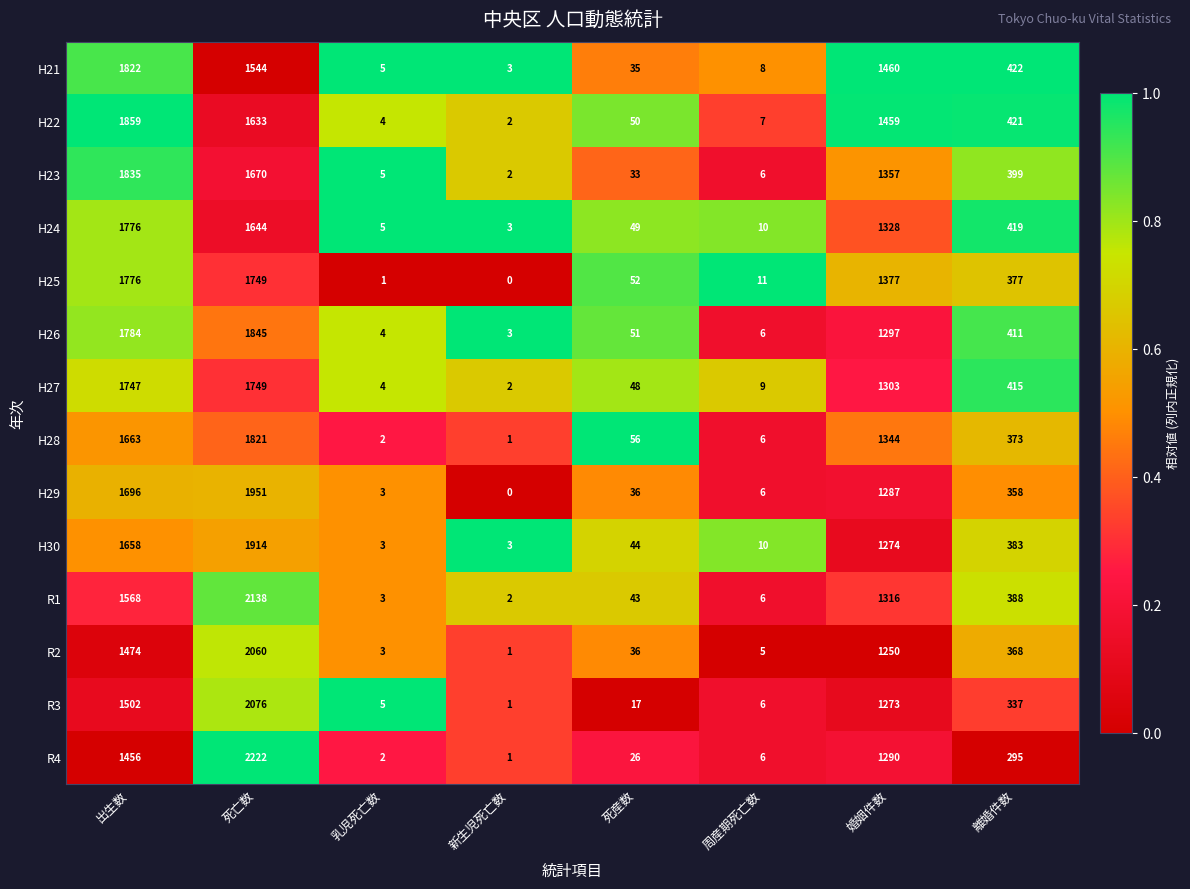

What is the difference between the R1 values at 新生児死亡数 and 出生数?

1566